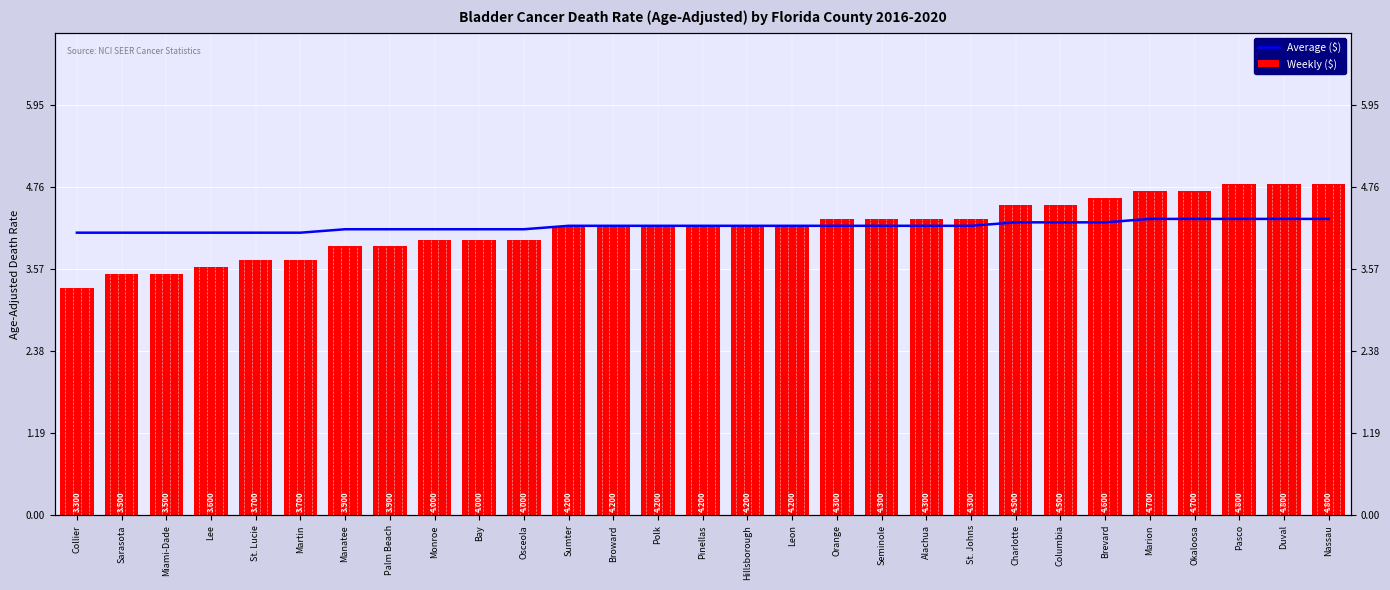

Which series changed the most between Miami-Dade and St. Lucie?

Weekly ($)